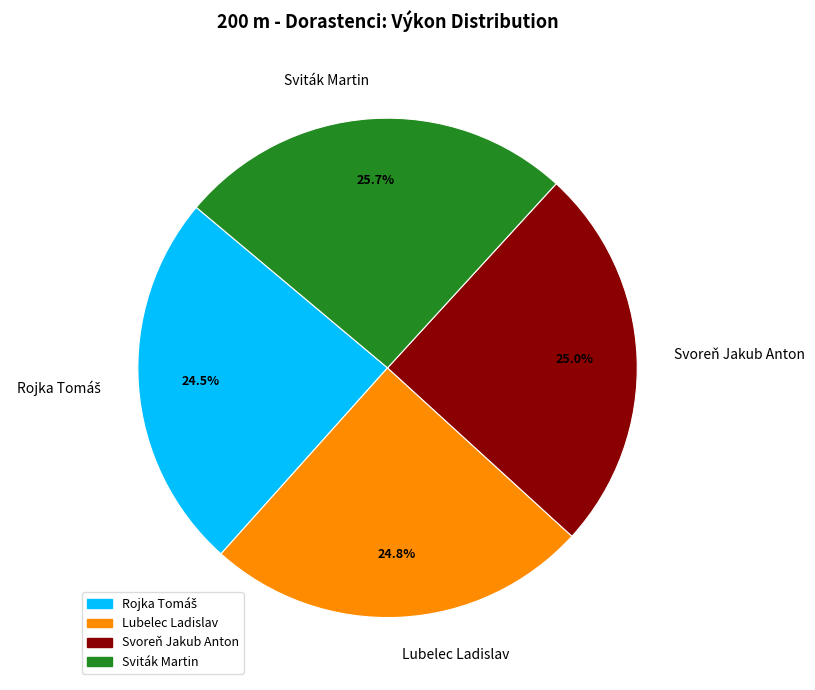

Does Sviták Martin account for over 50% of the chart?

No